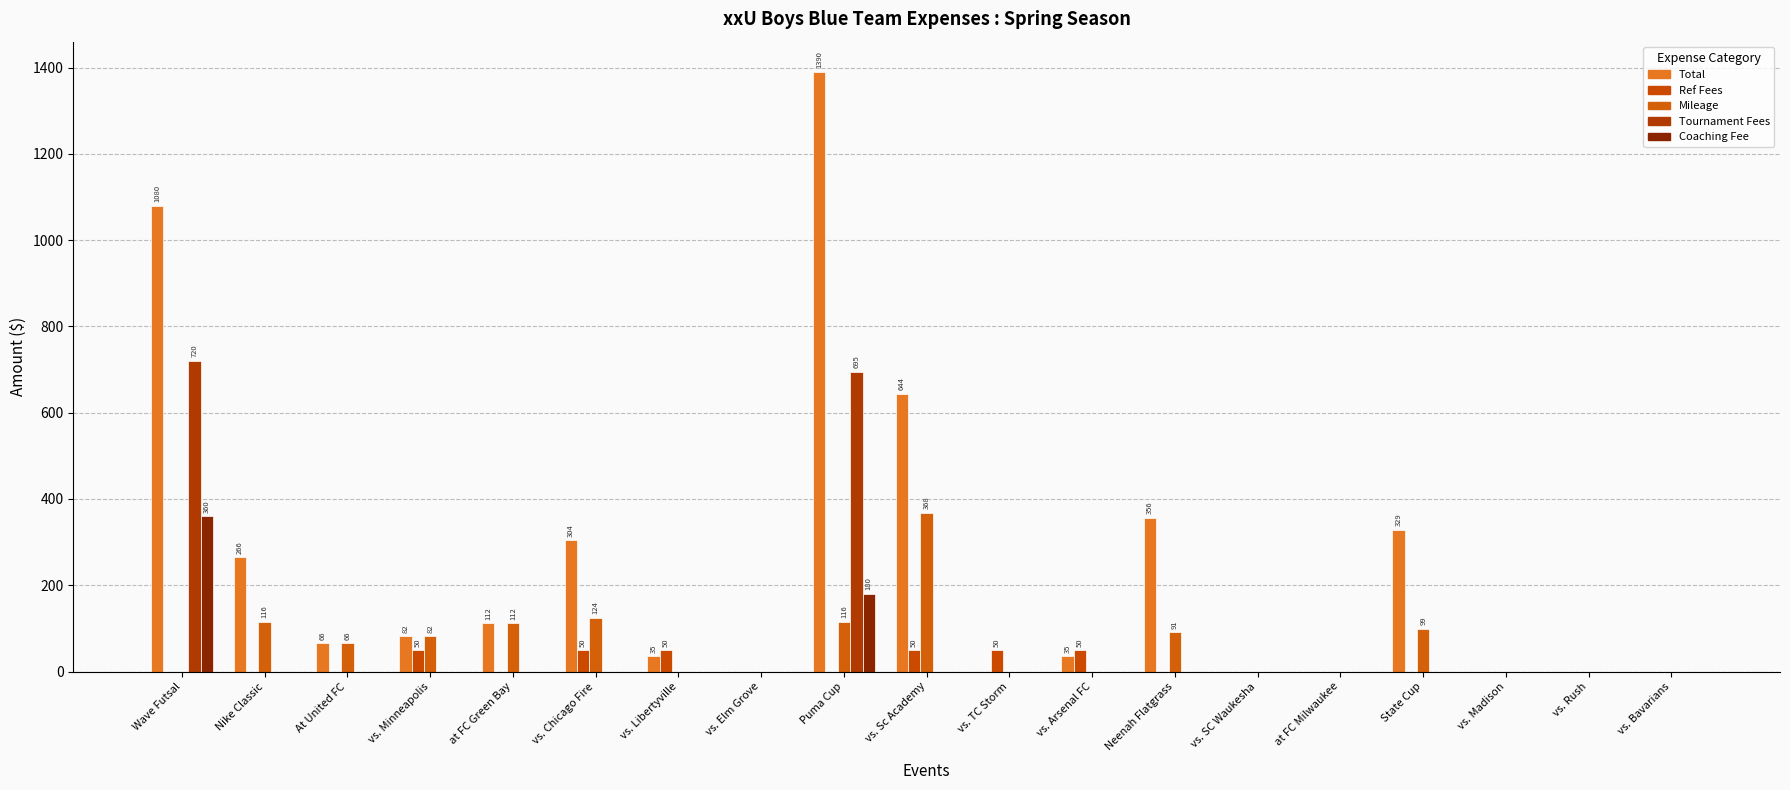

Does the chart contain stacked bars?

No